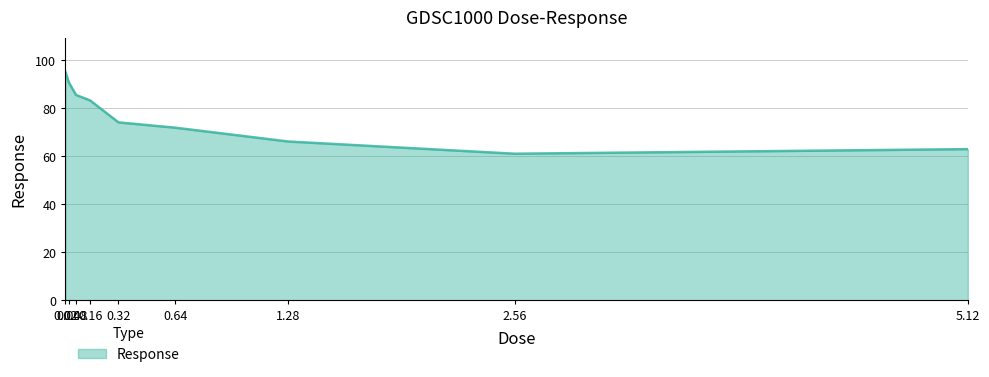

What is the maximum value shown in the chart?

95.2